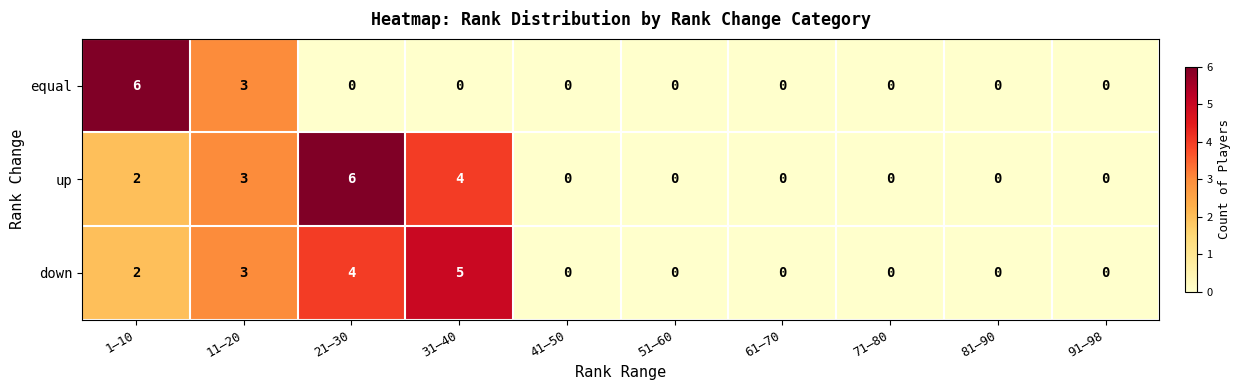

Rank the series at 31–40 from lowest to highest value.

equal, up, down